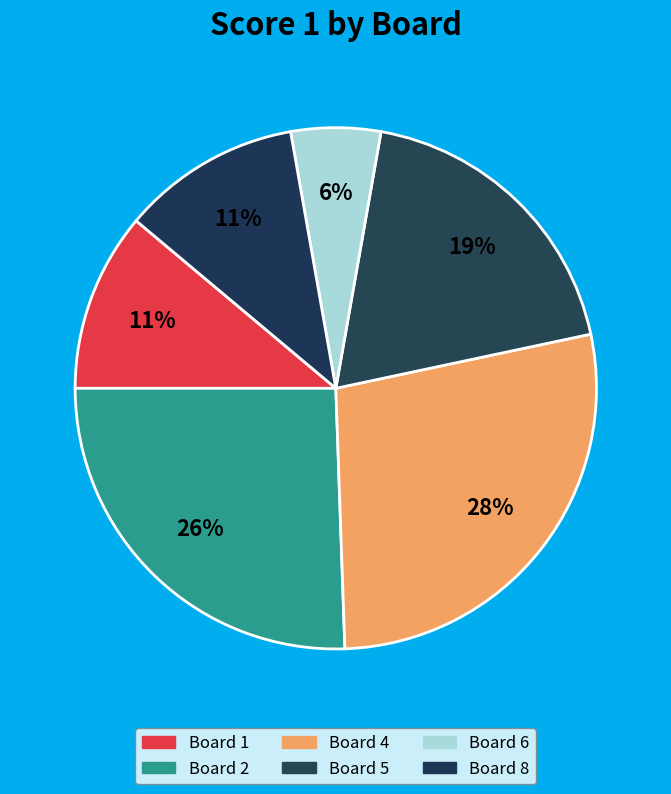

Which slice is the largest?

4